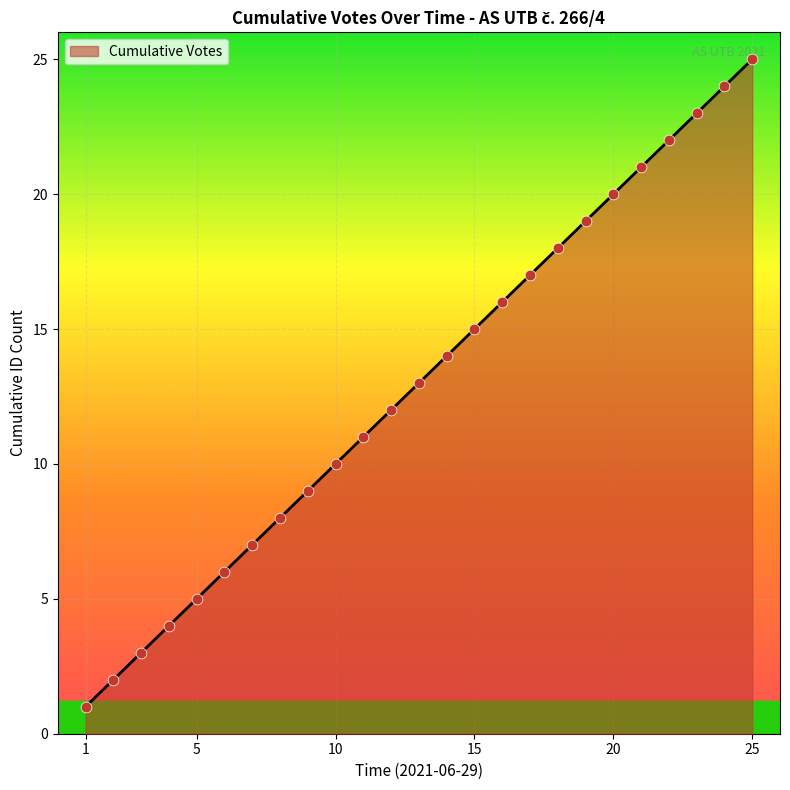

What is the difference between the maximum and minimum values?

24